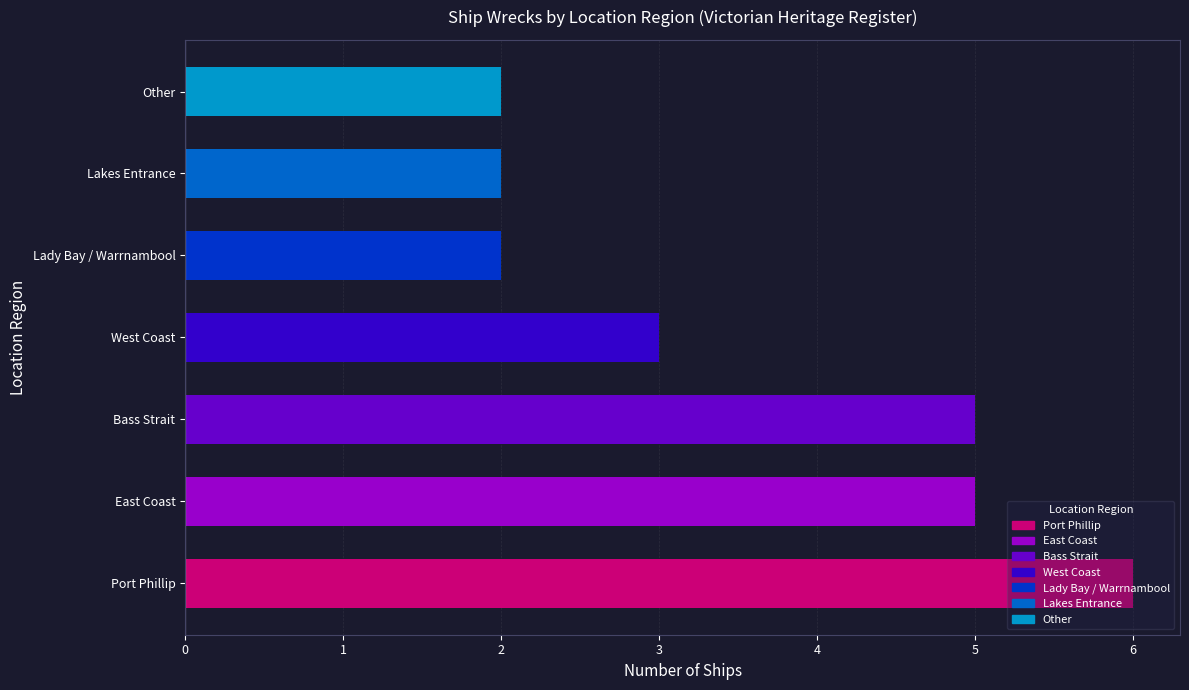

What value does the data have at East Coast?

5